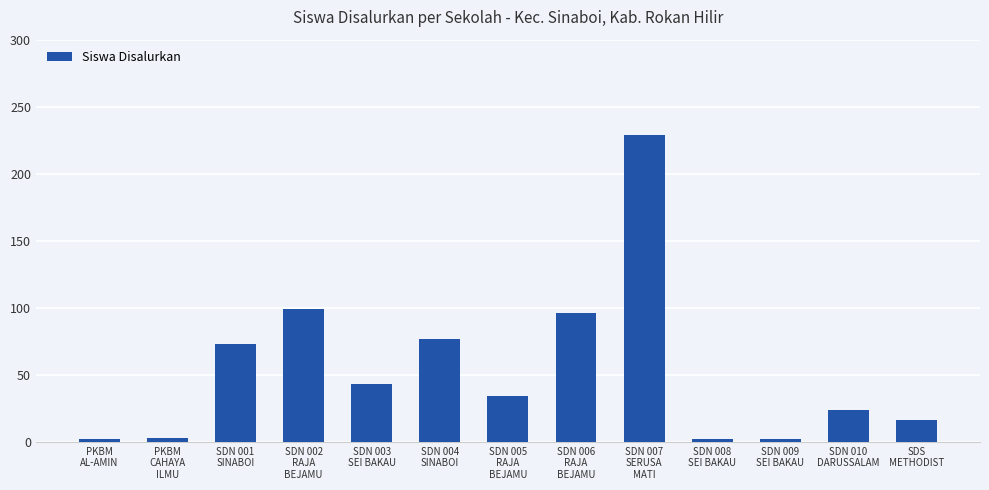

How many bars are there in total?

13